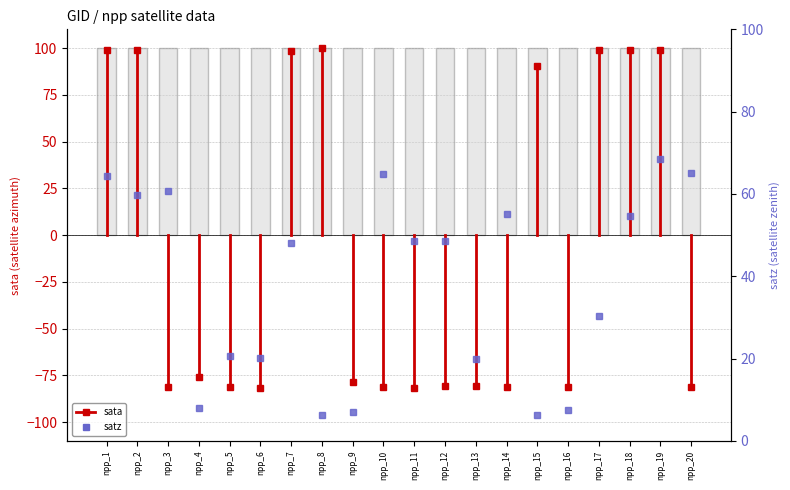

At which category does the chart reach its minimum across all series?

npp_8